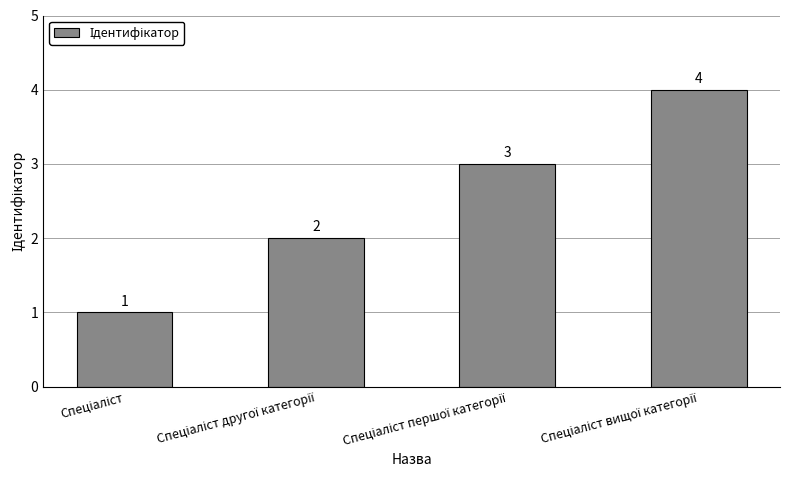

Reading right to left, transcribe all the data shown in this chart.

4	3	2	1